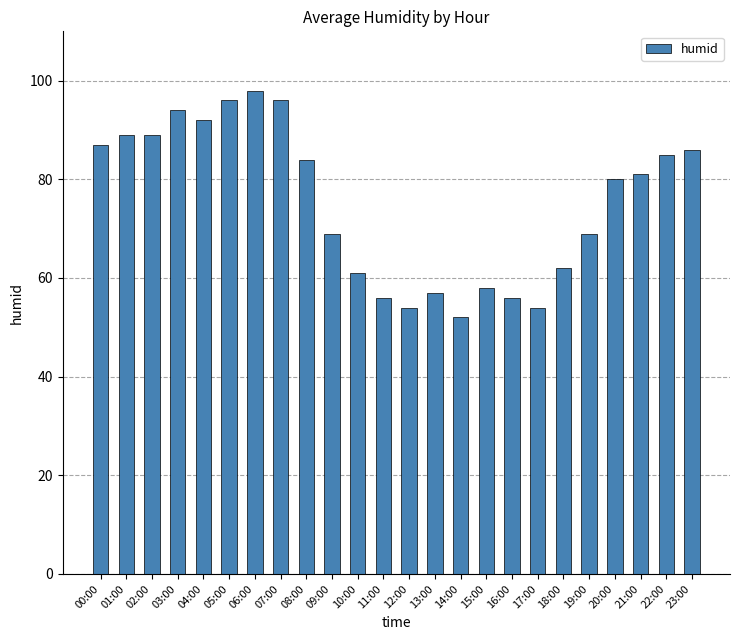

Reading left to right, what are all the values shown in this chart?

00:00=87	01:00=89	02:00=89	03:00=94	04:00=92	05:00=96	06:00=98	07:00=96	08:00=84	09:00=69	10:00=61	11:00=56	12:00=54	13:00=57	14:00=52	15:00=58	16:00=56	17:00=54	18:00=62	19:00=69	20:00=80	21:00=81	22:00=85	23:00=86